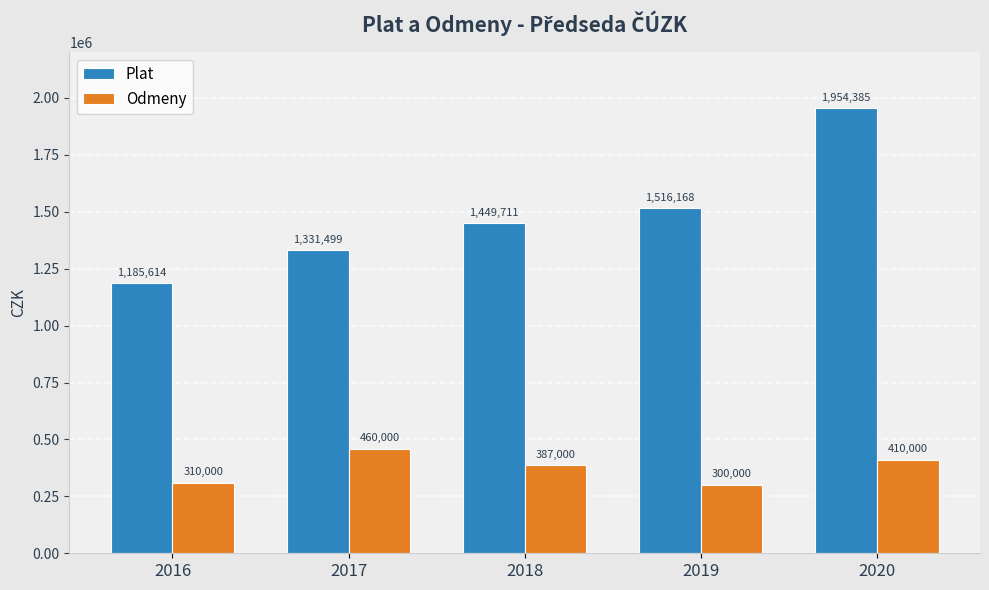

Are the bars horizontal?

No